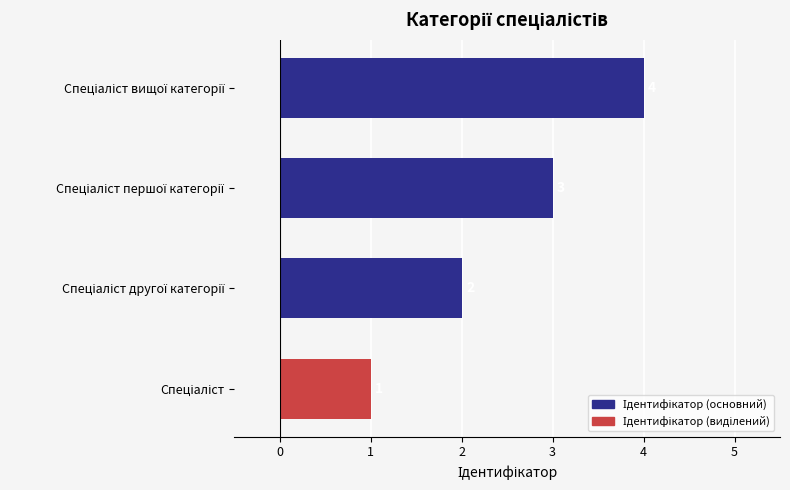

How many values are between 2 and 4?

3